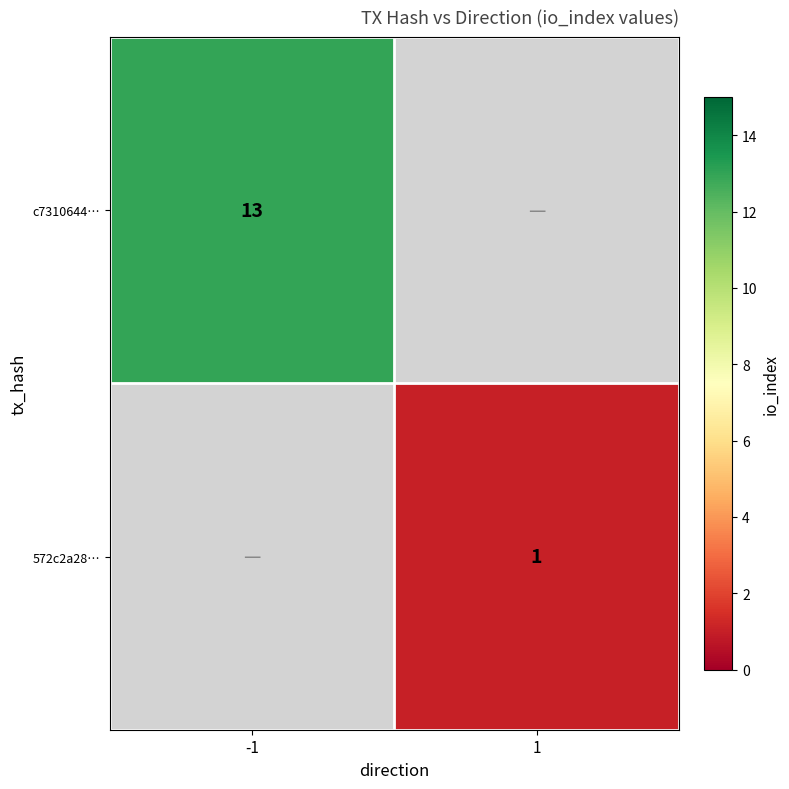

Is it true that 572c2a28… equals 0.5 at 1?

False